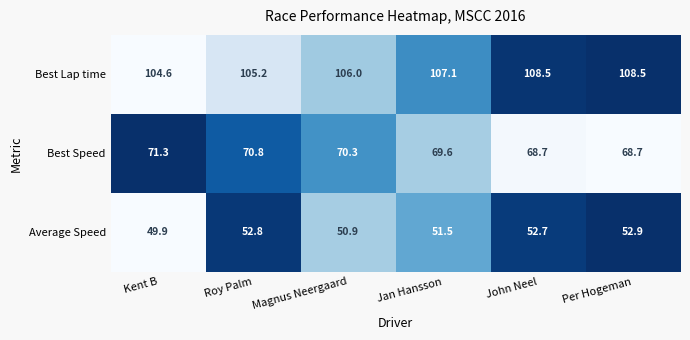

The value of Average Speed at Magnus Neergaard is 50.9. True or false?

True